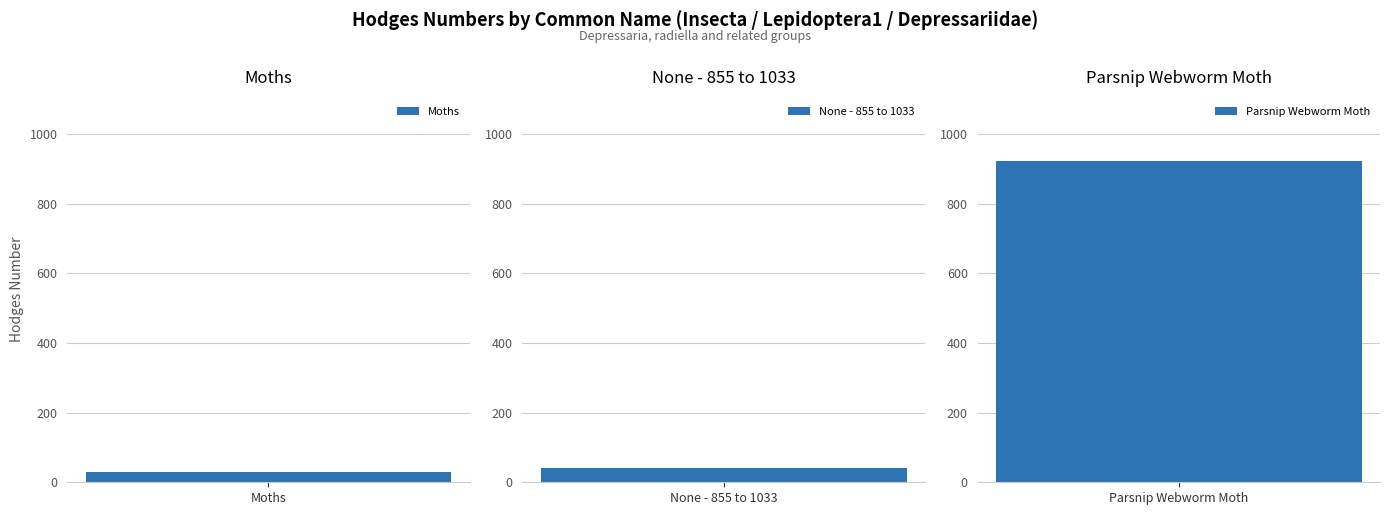

Reading left to right, transcribe all the data shown in this chart.

29.0	42.0	922.0